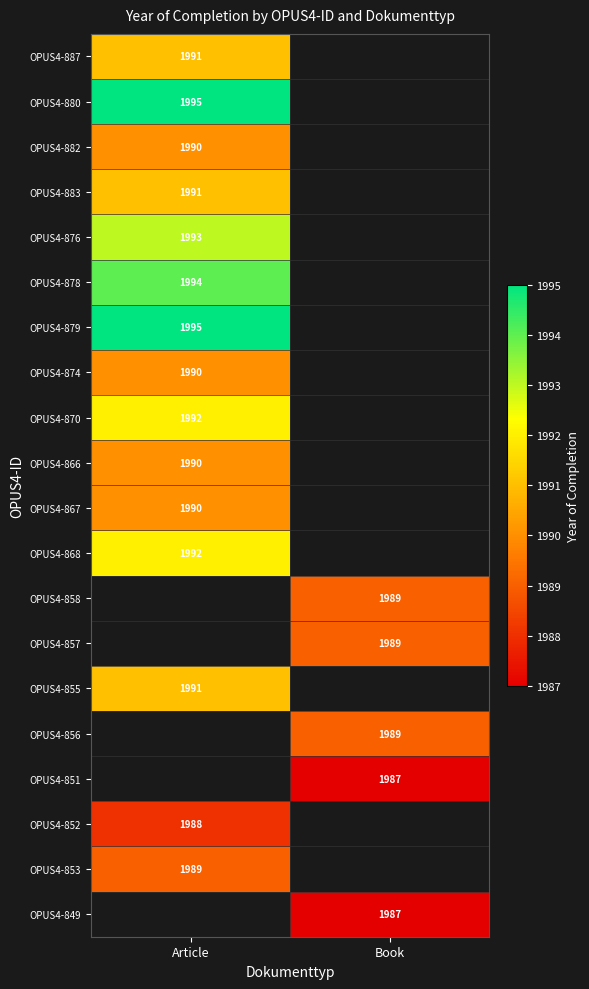

Which has a higher value, Book or Article?

Article